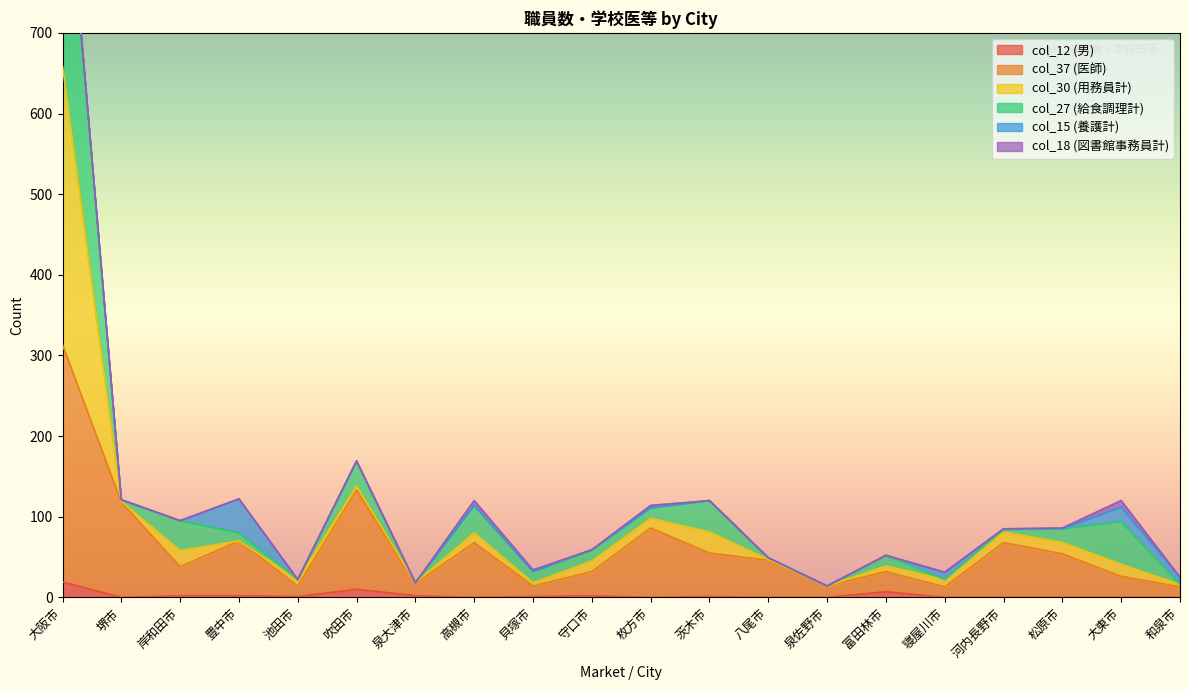

The col_12 (男) series shows 0 at 和泉市. True or false?

True